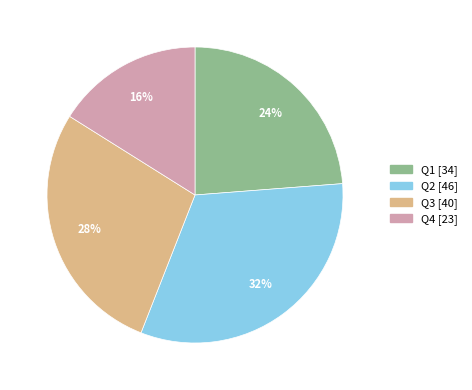

Is there a majority slice in this chart?

No